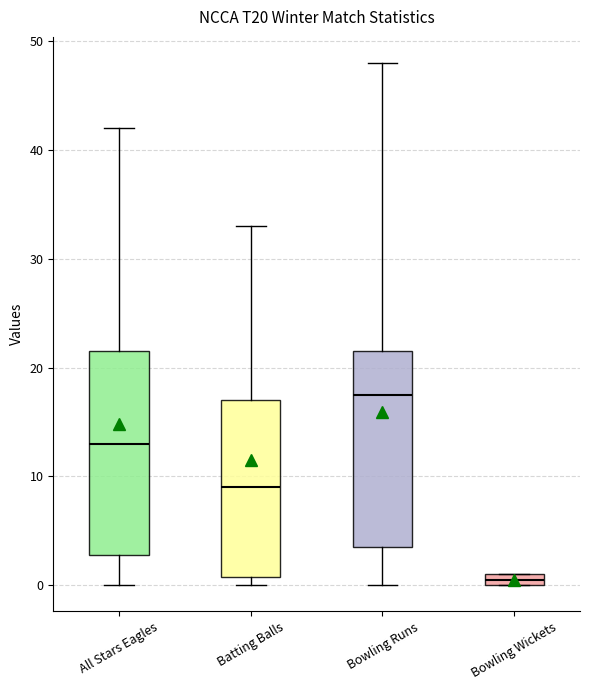

Where is the upper edge of the box for Bowling Wickets on the y-axis? The values are not printed on the chart, so give them approximately, as read against the axis.

1